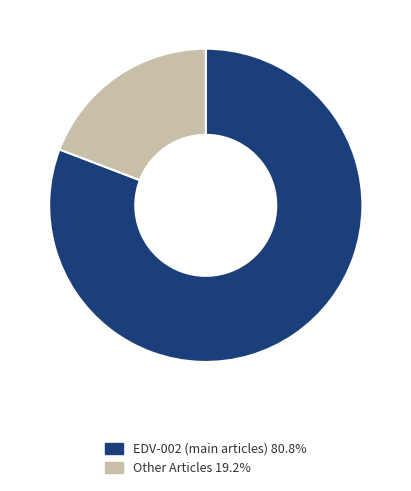

Count the number of slices in the pie.

2